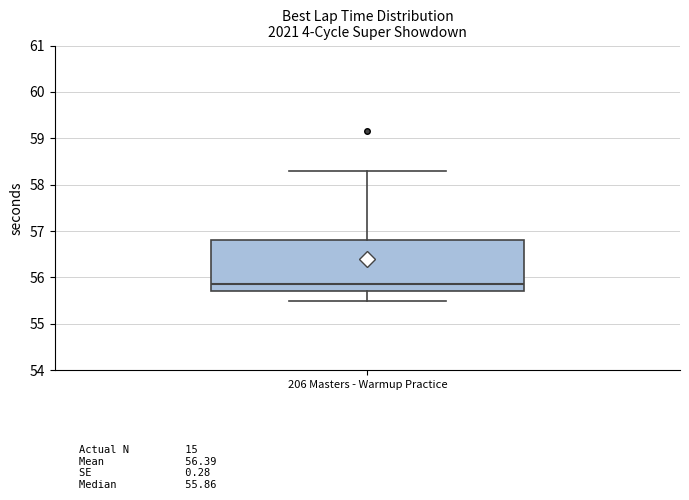

Where does the median line of the box for 206 Masters - Warmup Practice sit on the y-axis? The values are not printed on the chart, so give them approximately, as read against the axis.

55.9